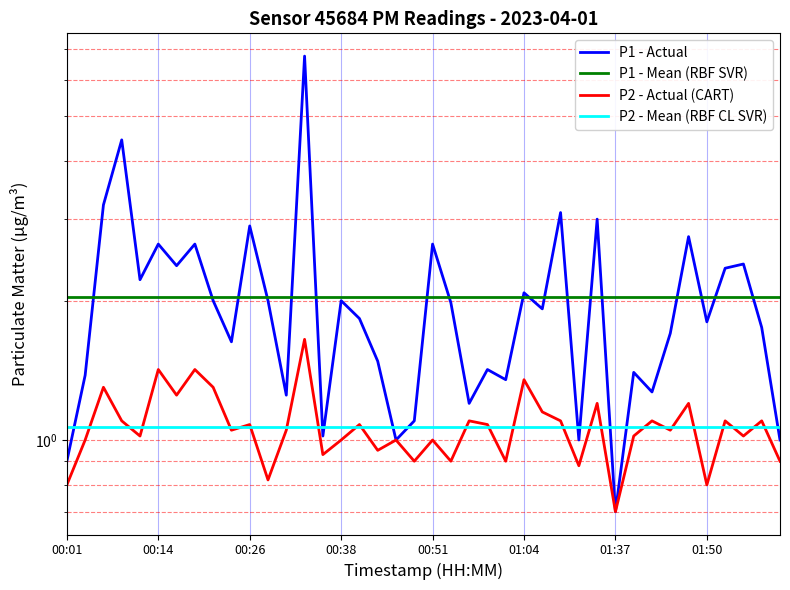

At 33, list the series in order from largest to smallest.

P1 - Mean (RBF SVR), P1 - Actual, P2 - Mean (RBF CL SVR), P2 - Actual (CART)